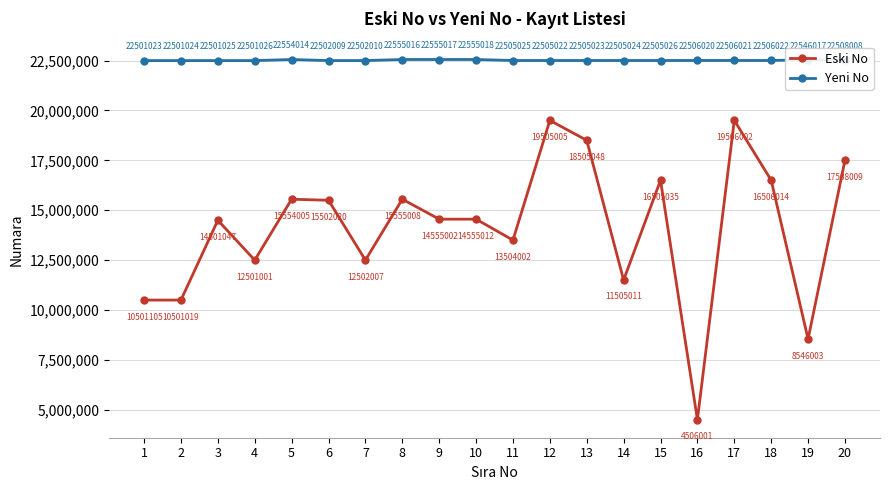

List the series in order of their peak value, lowest first.

Eski No, Yeni No